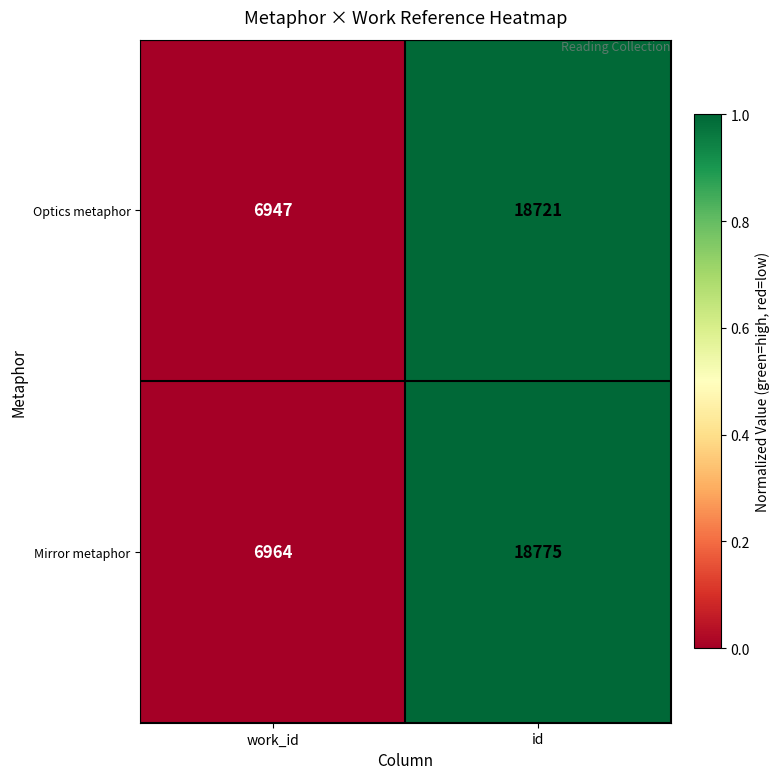

Reading right to left, transcribe all the data shown in this chart.

Optics metaphor: 18721	6947
Mirror metaphor: 18775	6964